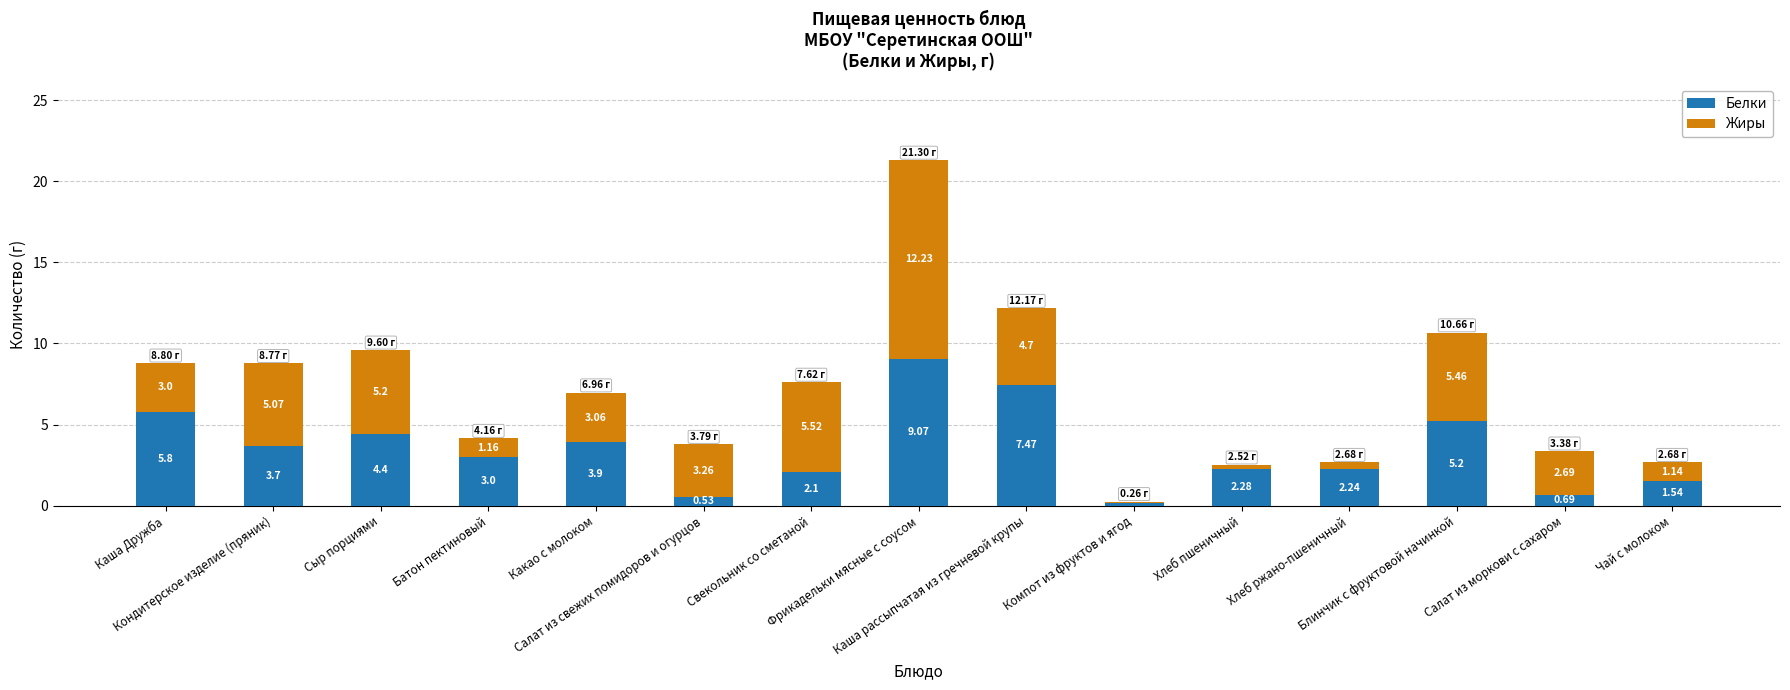

What is the difference between the maximum and minimum values in the Белки series?

8.9